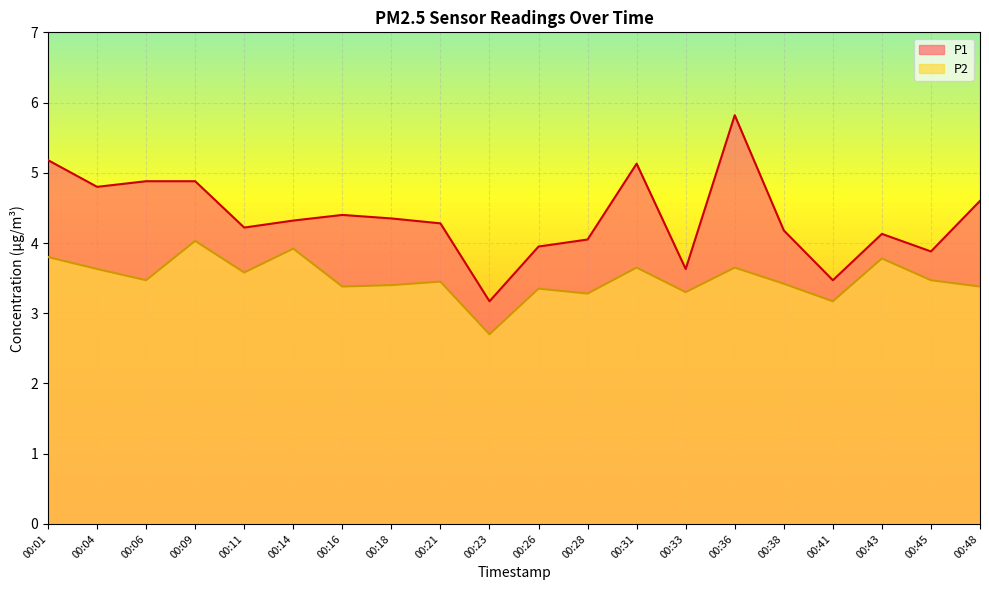

Reading left to right, list all the values displayed in this chart.

P1: 5.2	4.8	4.9	4.9	4.2	4.3	4.4	4.3	4.3	3.2	4.0	4.0	5.1	3.6	5.8	4.2	3.5	4.1	3.9	4.6
P2: 3.8	3.6	3.5	4.0	3.6	3.9	3.4	3.4	3.5	2.7	3.4	3.3	3.6	3.3	3.6	3.4	3.2	3.8	3.5	3.4